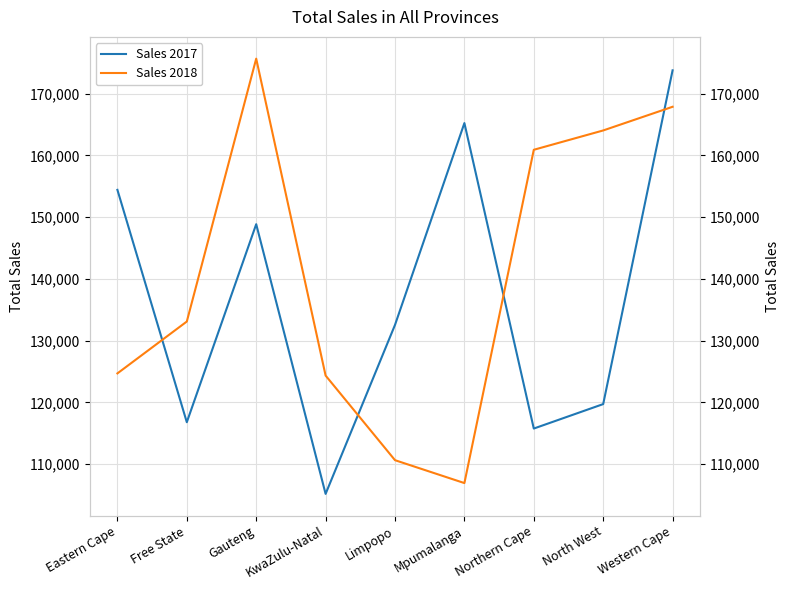

At which category is the sum across all series the highest?

Western Cape